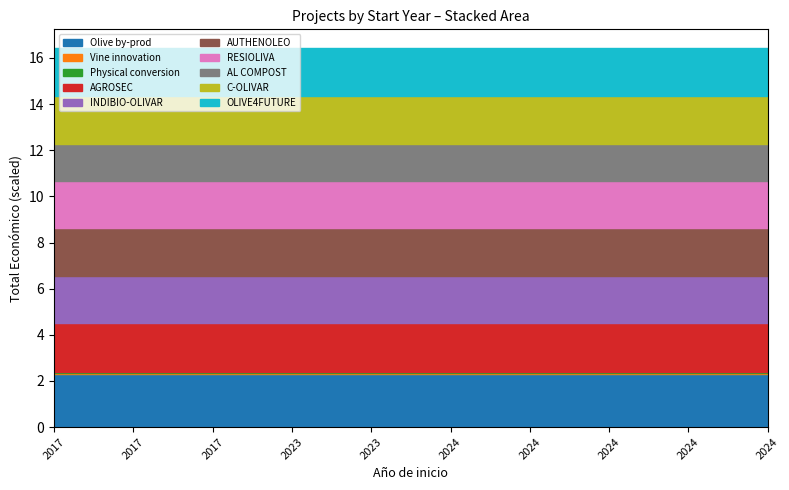

Does the chart have visible grid lines?

No